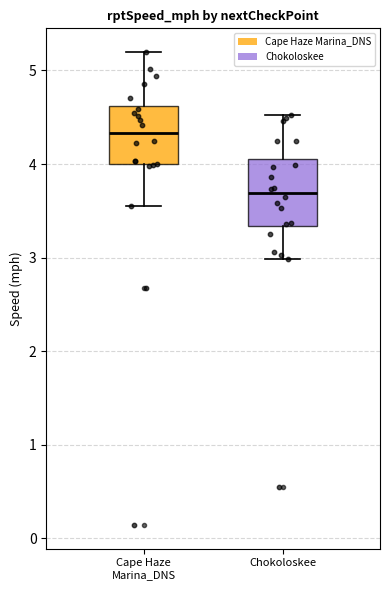

Reading left to right, transcribe this box plot: for each box, give where its median line is, the range the box spans, and where its two whiskers end, as read against the y-axis. The values are not printed on the chart, so give them approximately, as read against the axis.

Cape Haze Marina_DNS: median 4.3, box 4.0 to 4.6, whiskers 3.5 to 5.2
Chokoloskee: median 3.7, box 3.3 to 4.1, whiskers 3.0 to 4.5